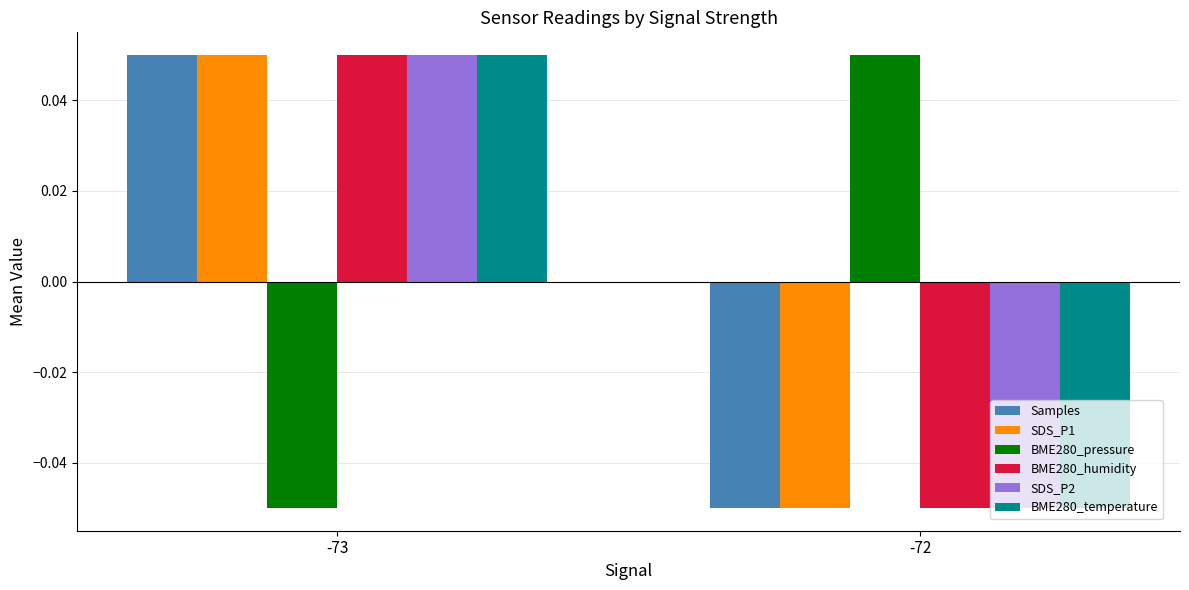

List the labels in order of BME280_pressure value, smallest first.

-73, -72